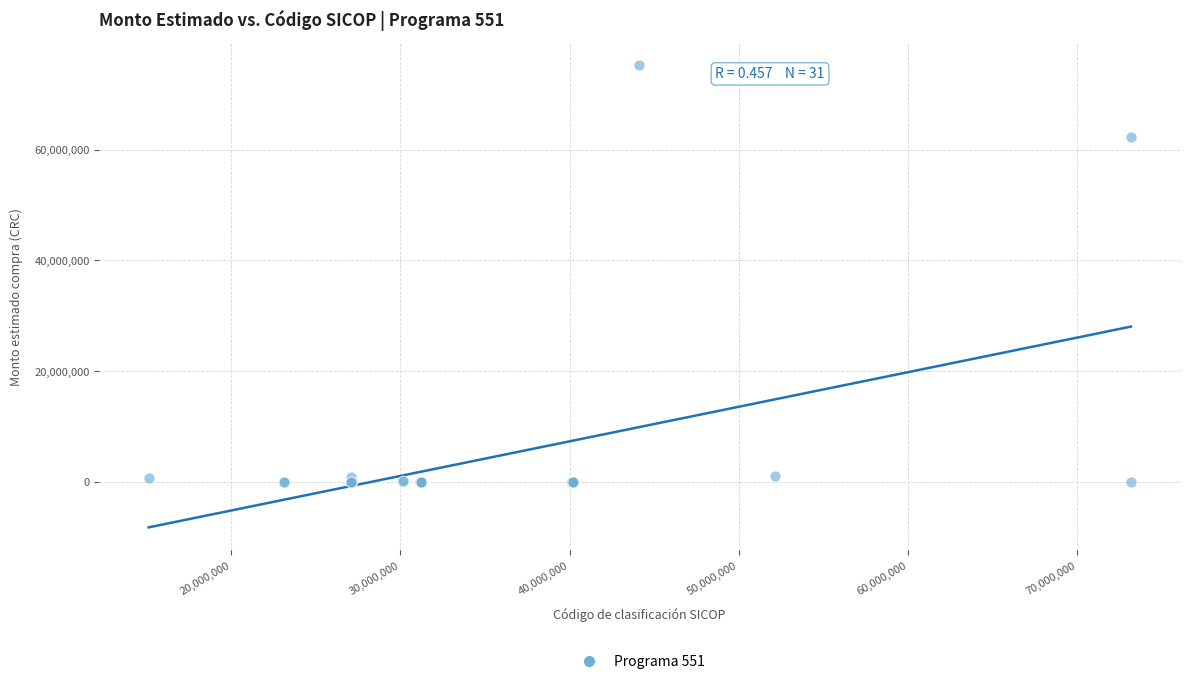

What Y value in the scatter plot is closest to 37610346?

62360933